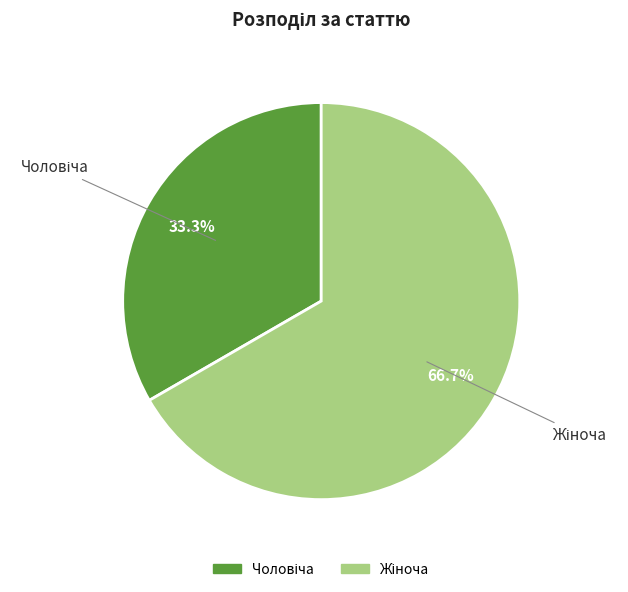

To the nearest percent, what is the difference between the largest and smallest slice percentages?

33%